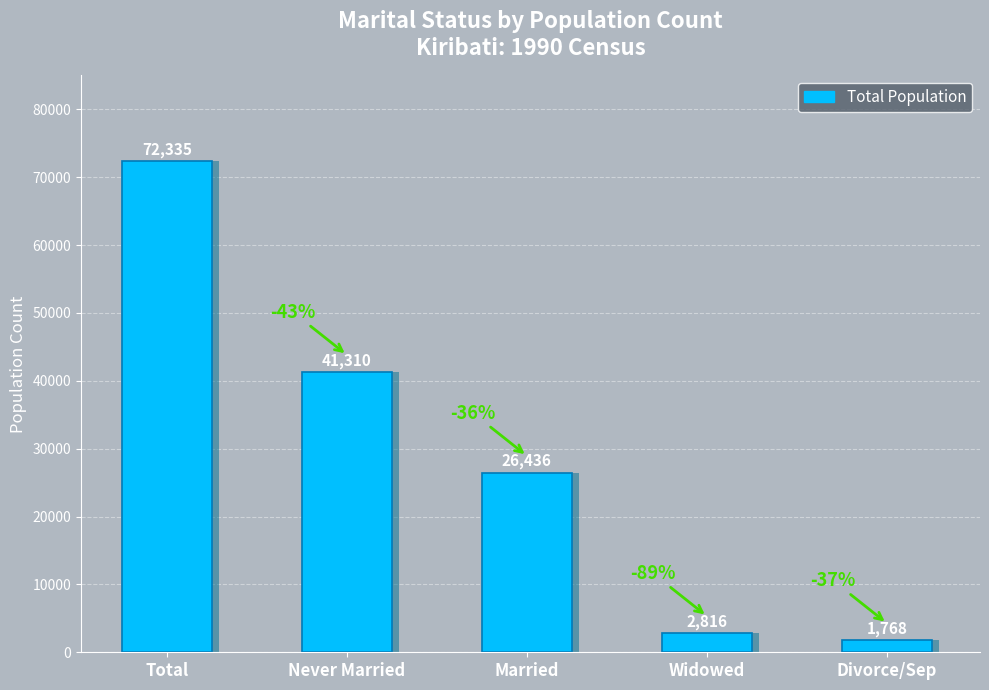

List the labels in order of value, smallest first.

Divorce/Sep, Widowed, Married, Never Married, Total